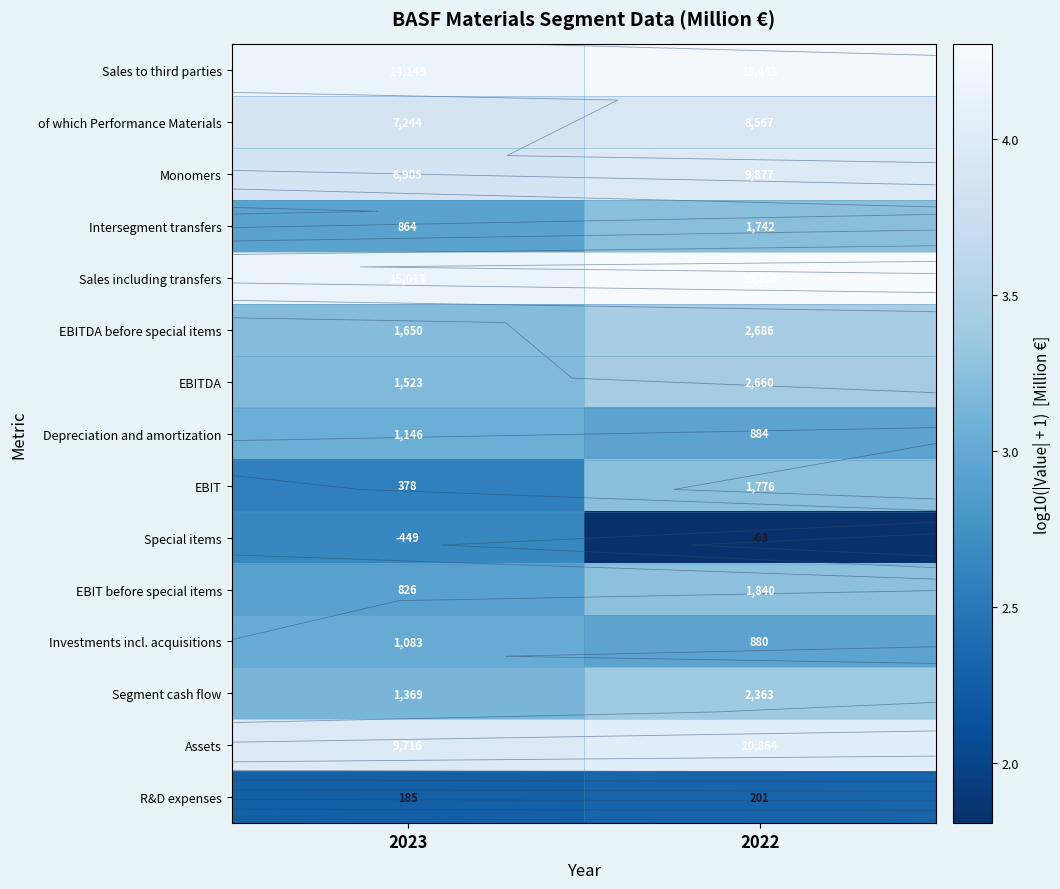

Rank the series at 2023 from lowest to highest value.

R&D expenses, EBIT, Special items, EBIT before special items, Intersegment transfers, Investments incl. acquisitions, Depreciation and amortization, Segment cash flow, EBITDA, EBITDA before special items, Monomers, of which Performance Materials, Assets, Sales to third parties, Sales including transfers